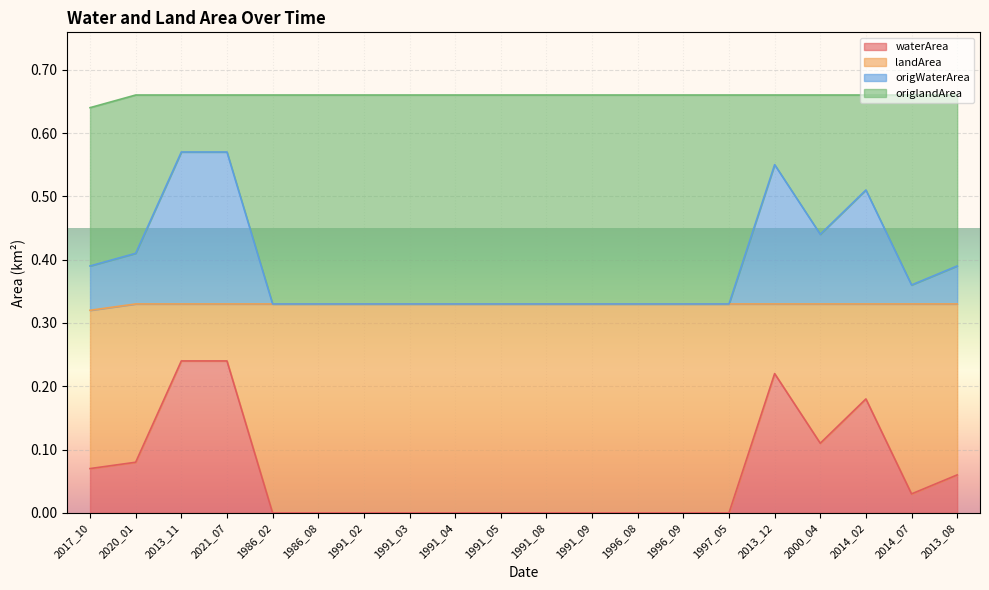

True or false: waterArea and landArea cross at least once.

False